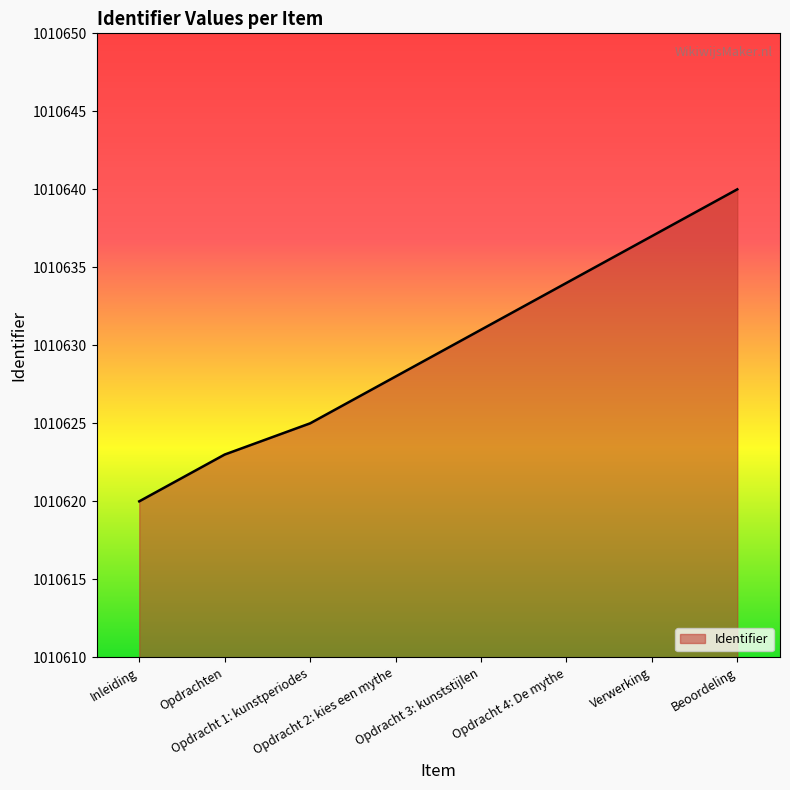

At which category does the chart reach its minimum across all series?

Inleiding